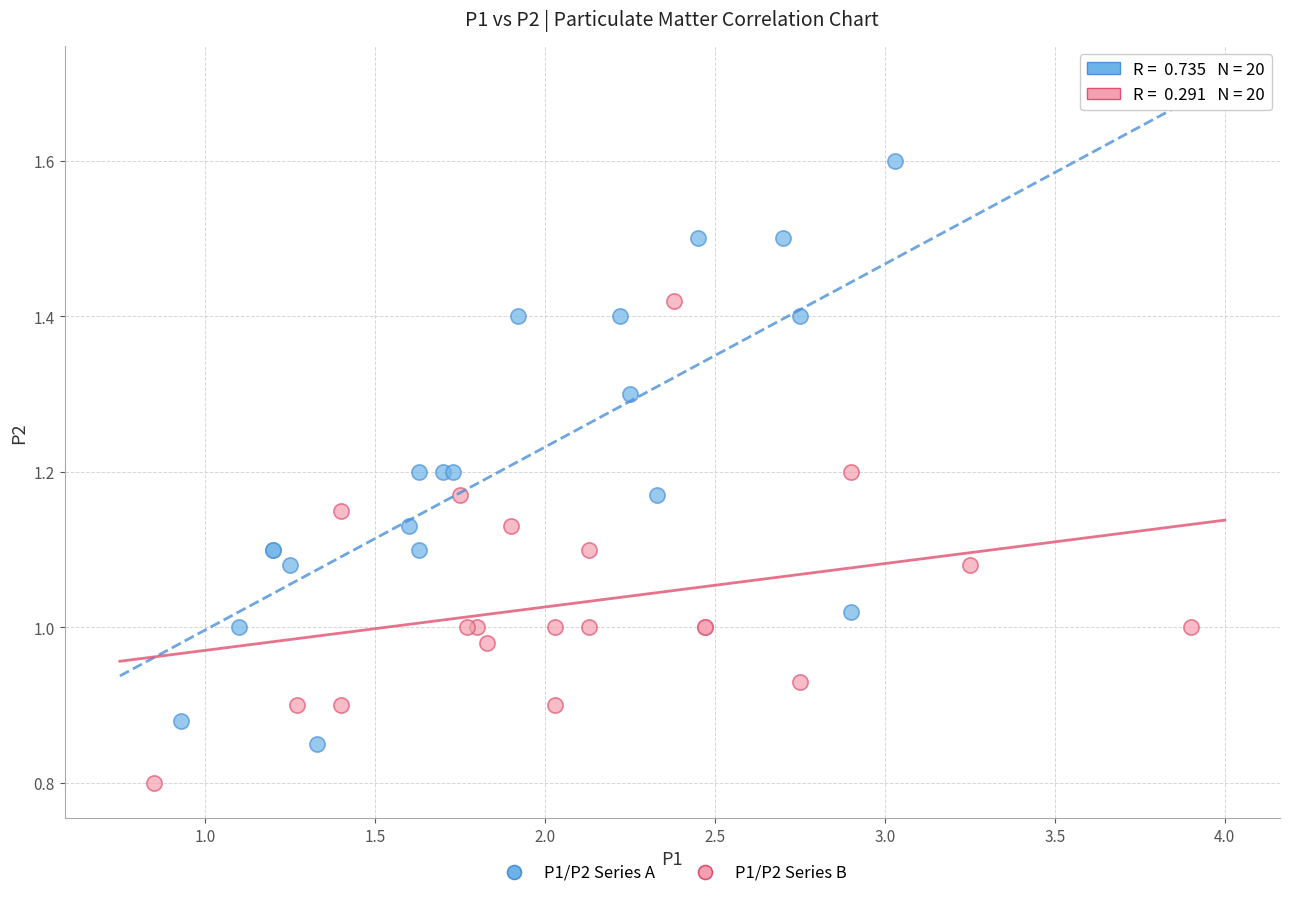

Which series contains the highest Y value?

P1/P2 Series A